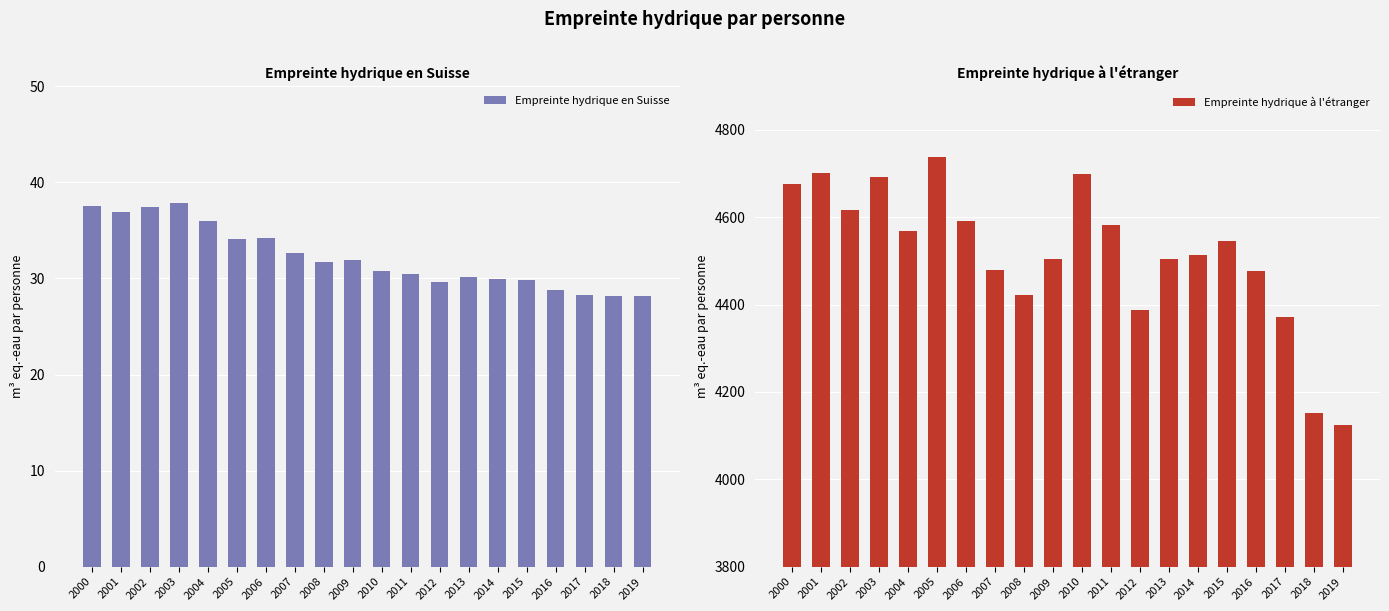

At which label does Empreinte hydrique en Suisse first exceed 31?

2000